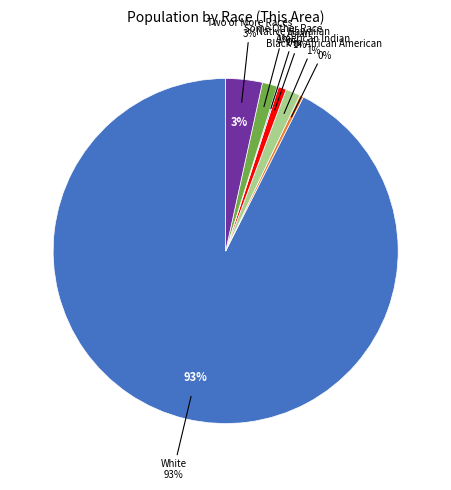

Is it true that Asian alone is 1% of the pie?

True